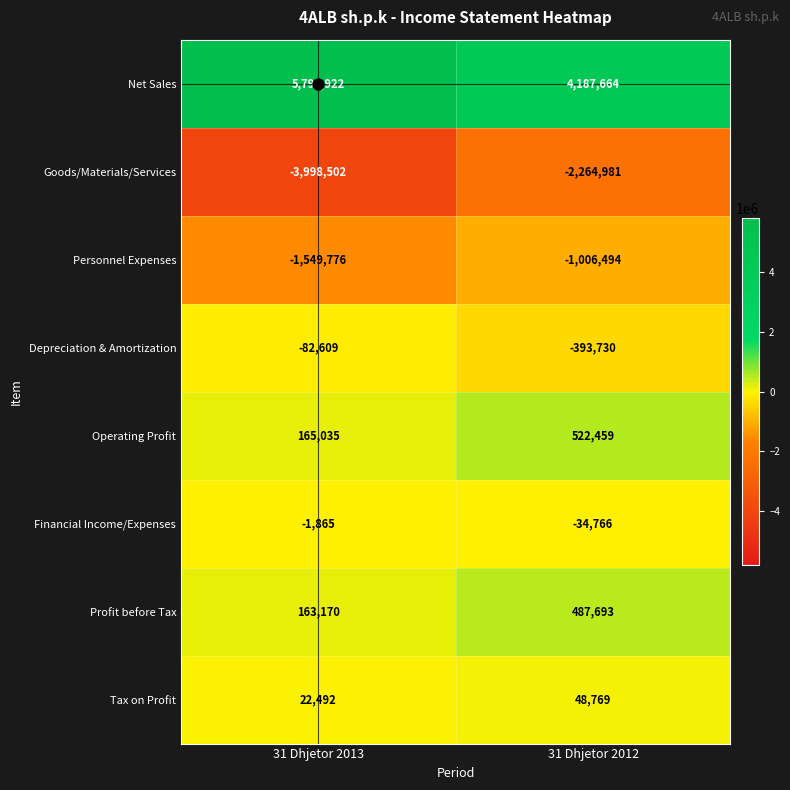

List the series in order of their peak value, lowest first.

Goods/Materials/Services, Personnel Expenses, Depreciation & Amortization, Financial Income/Expenses, Tax on Profit, Profit before Tax, Operating Profit, Net Sales